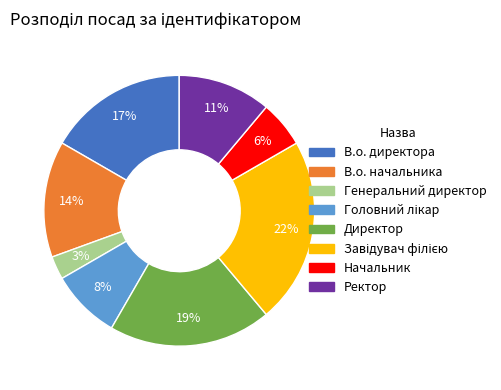

To the nearest percent, what is the combined percentage of Директор and Начальник?

25%